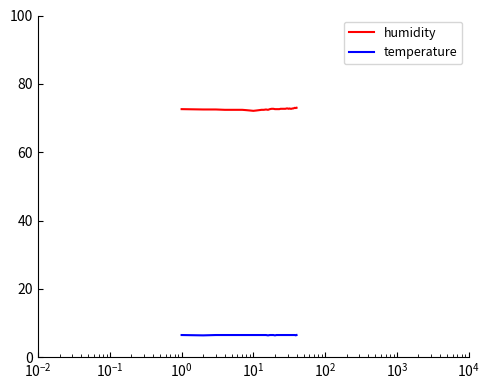

True or false: temperature and humidity cross at least once.

False